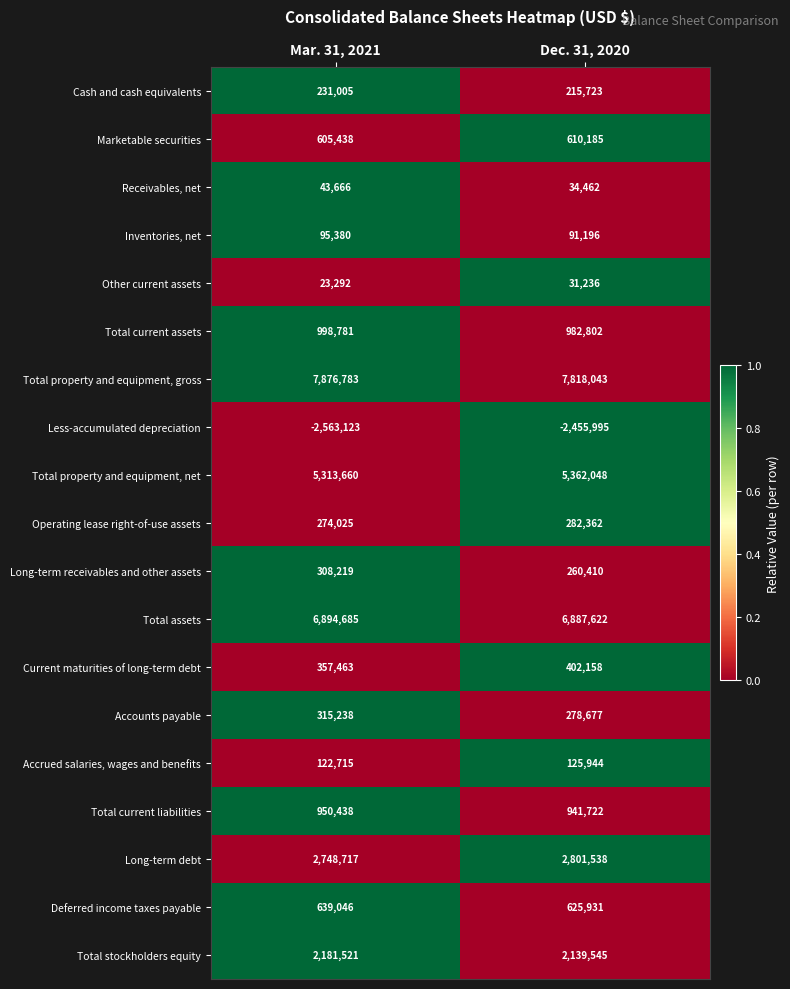

Which series has the largest total across all categories?

Total property and equipment, gross